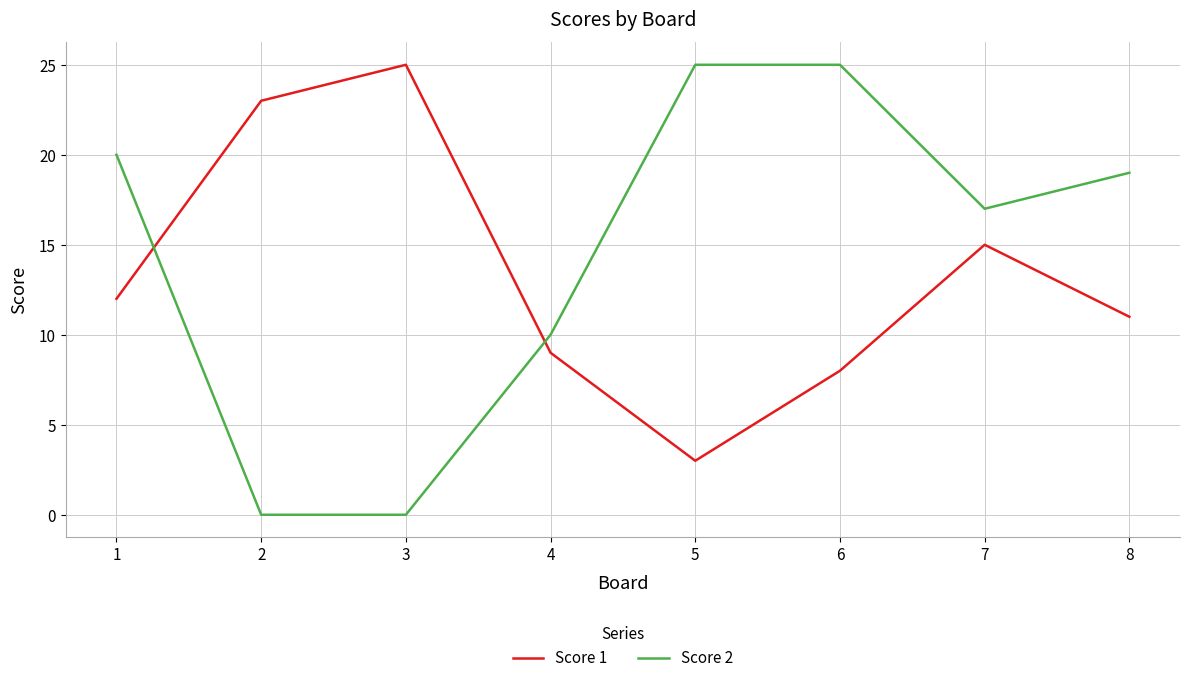

The Score 1 series shows 8 at 6. True or false?

True